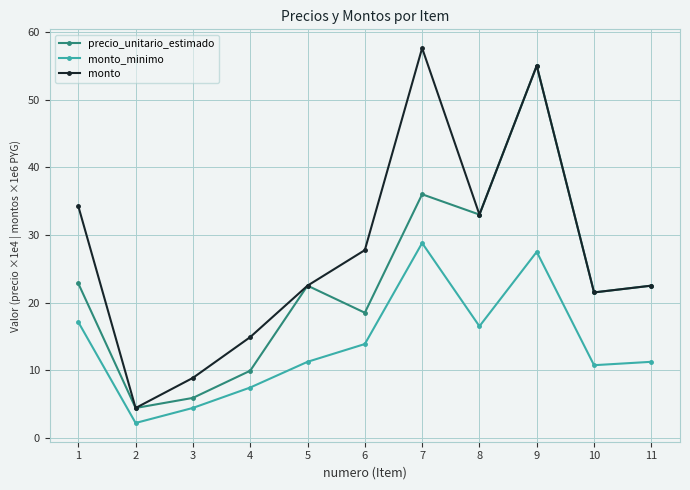

The monto_minimo series shows 11.2 at 5. True or false?

True